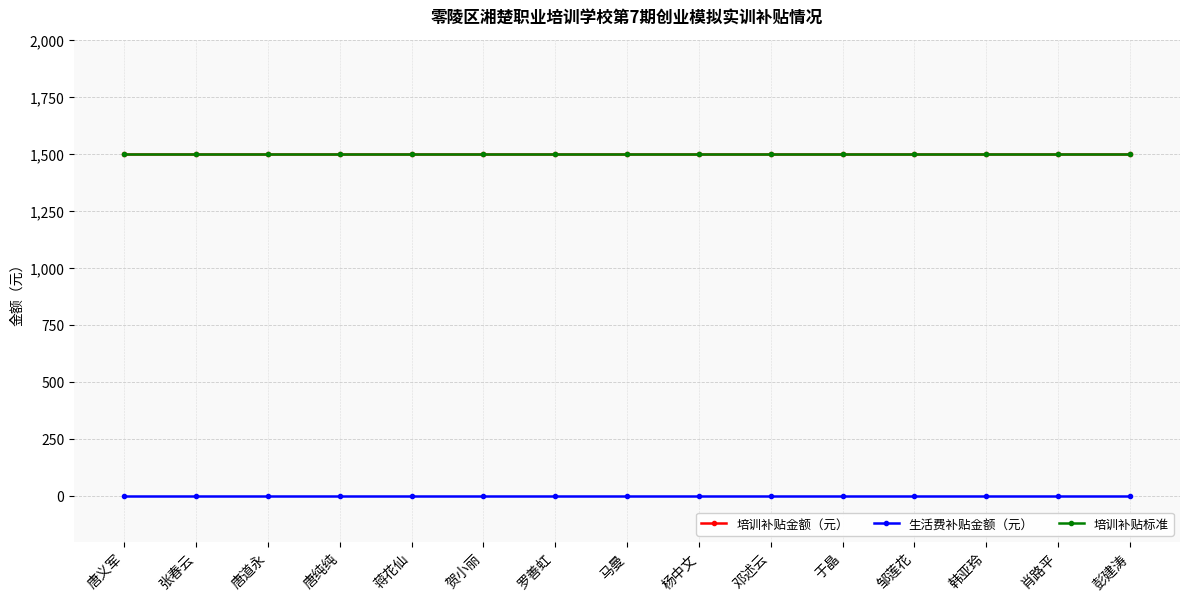

Is this an area chart (filled region under the line)?

No